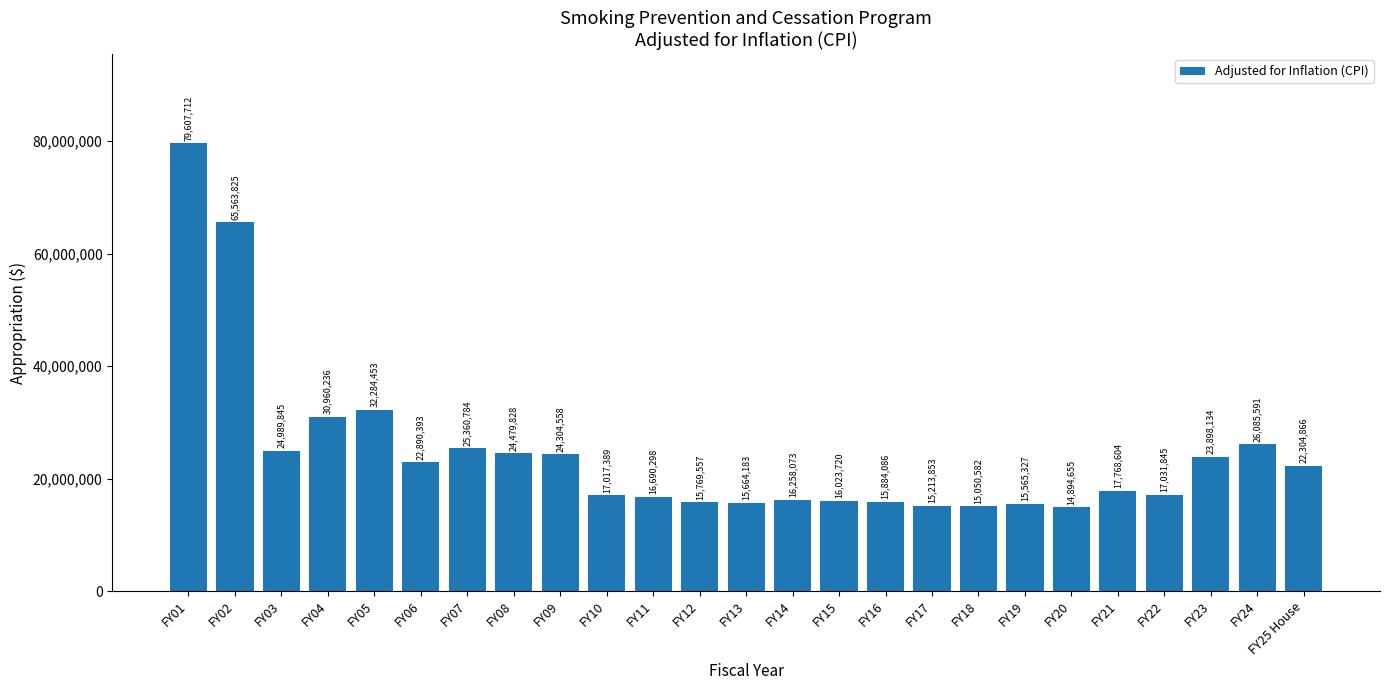

What is the maximum value shown in the chart?

79607712